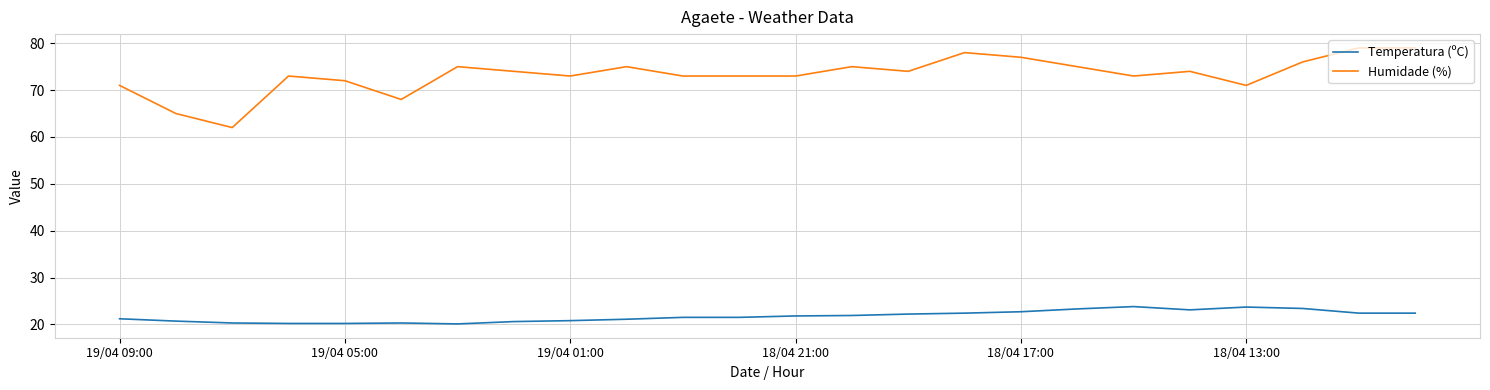

Which series has the widest spread of values?

Humidade (%)